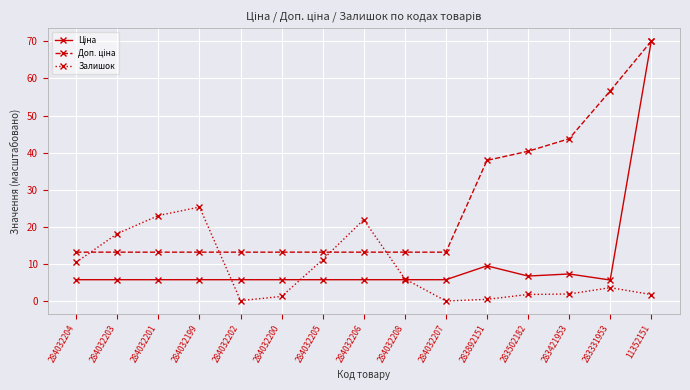

True or false: Залишок has a value of 21.9 at 284032206.

True